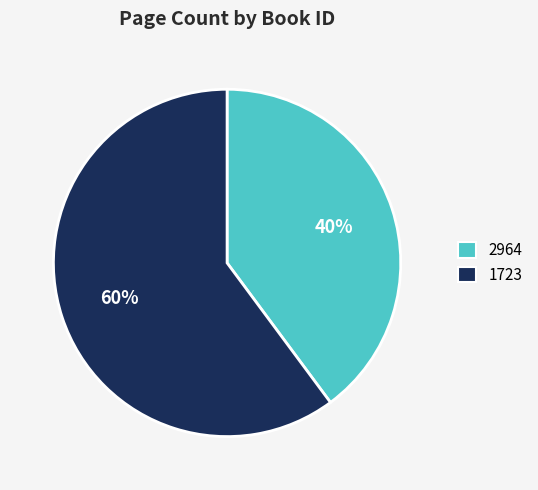

What percentage is the 1723 slice, to the nearest percent?

60%